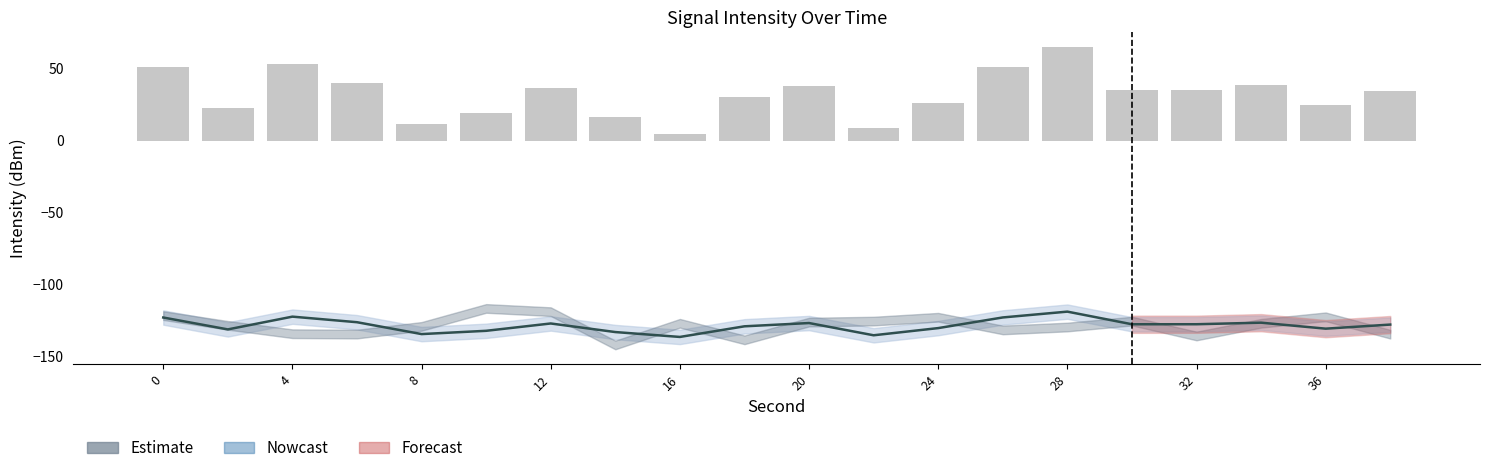

Is the value of Forecast at 6 greater than the value of Estimate at 2?

Yes